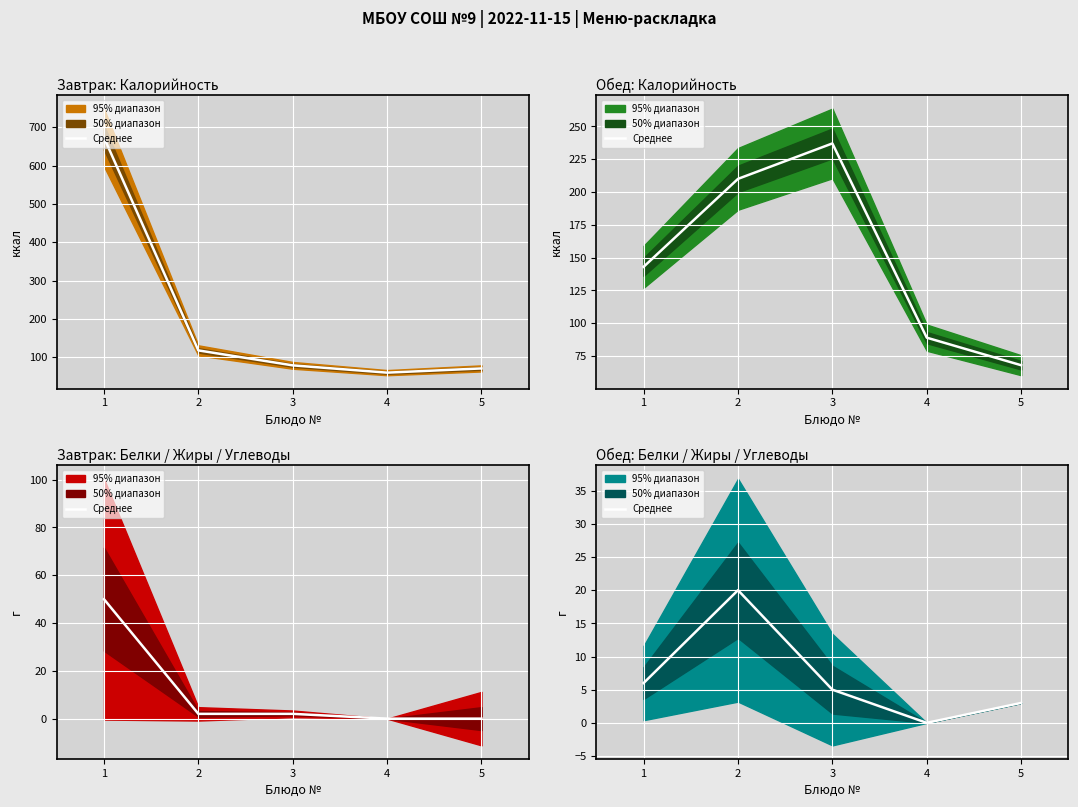

The value at 4 is 7. True or false?

False